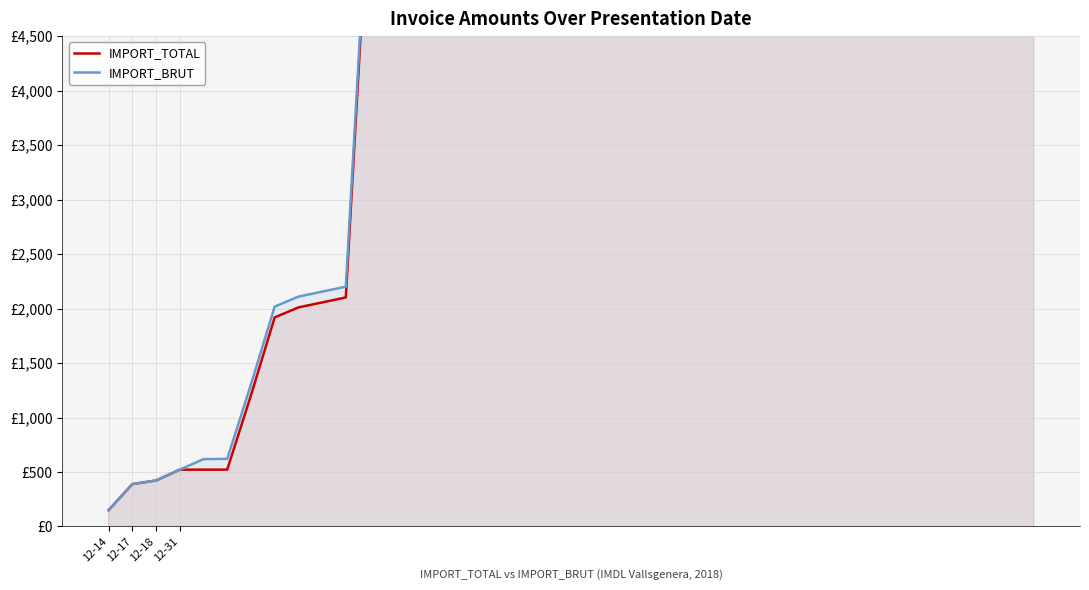

What is the label of the 16th point from the left?

15